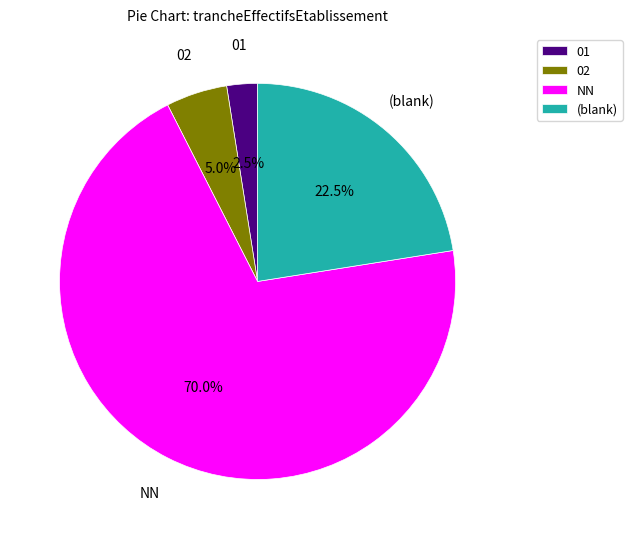

Which category has the biggest portion of the pie?

NN